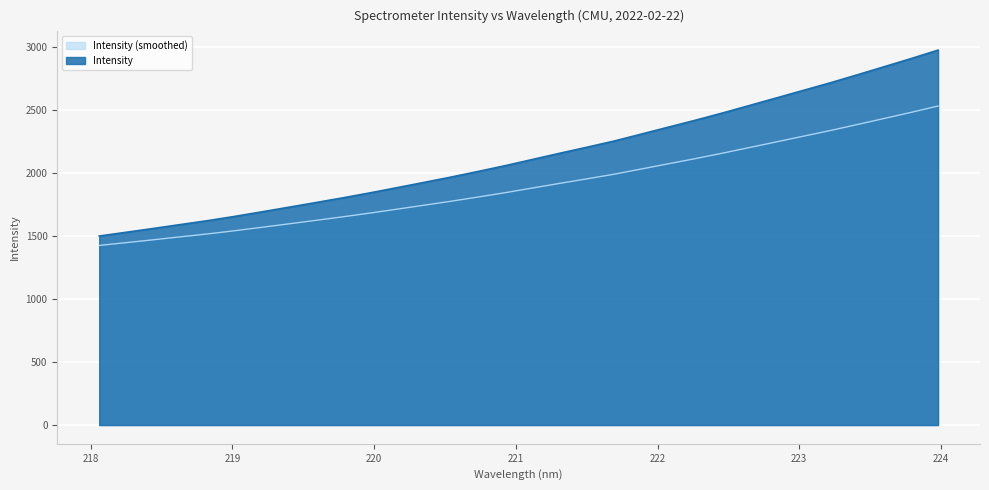

What is the smallest value displayed?

1424.1